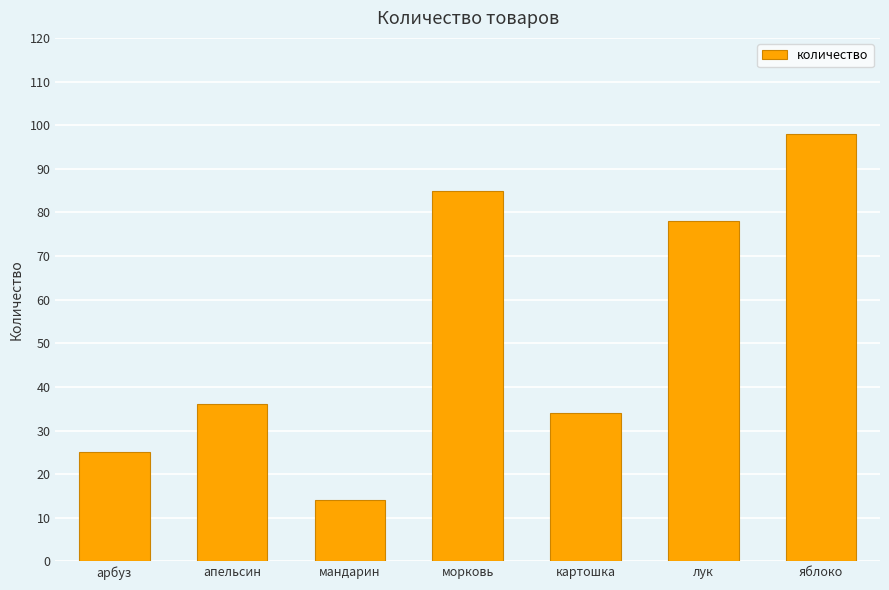

What position from the left is мандарин?

3